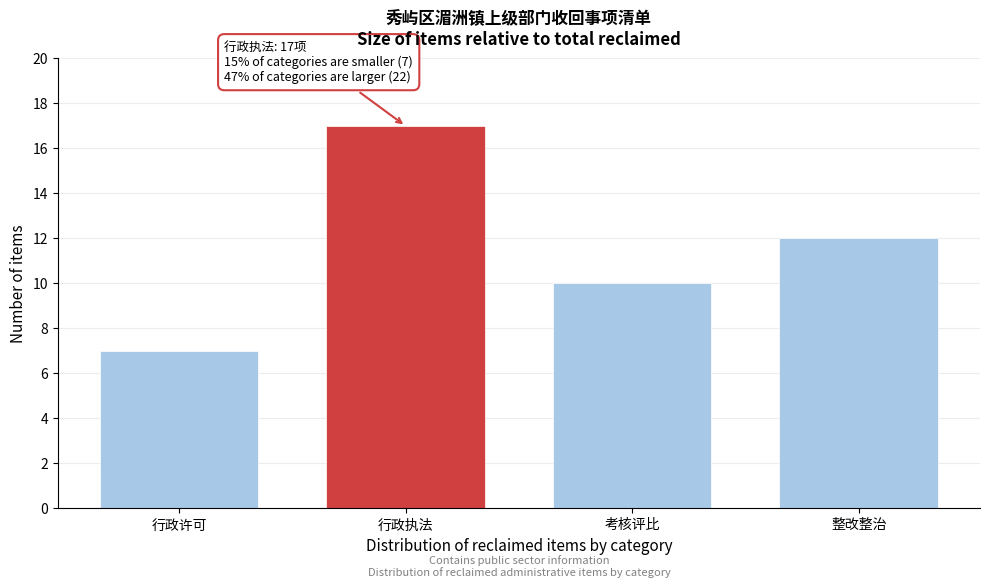

Reading left to right, extract all data points from this chart.

行政许可=7	行政执法=17	考核评比=10	整改整治=12